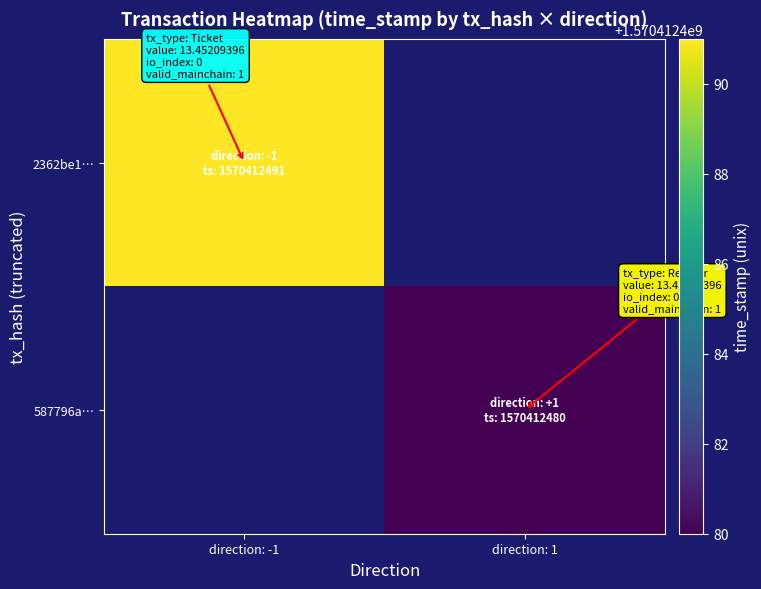

What is the difference between the highest and lowest values at direction: -1?

1570412491